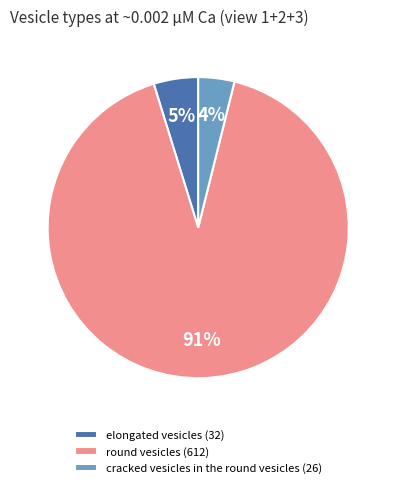

The elongated vesicles slice represents 12% of the pie. True or false?

False